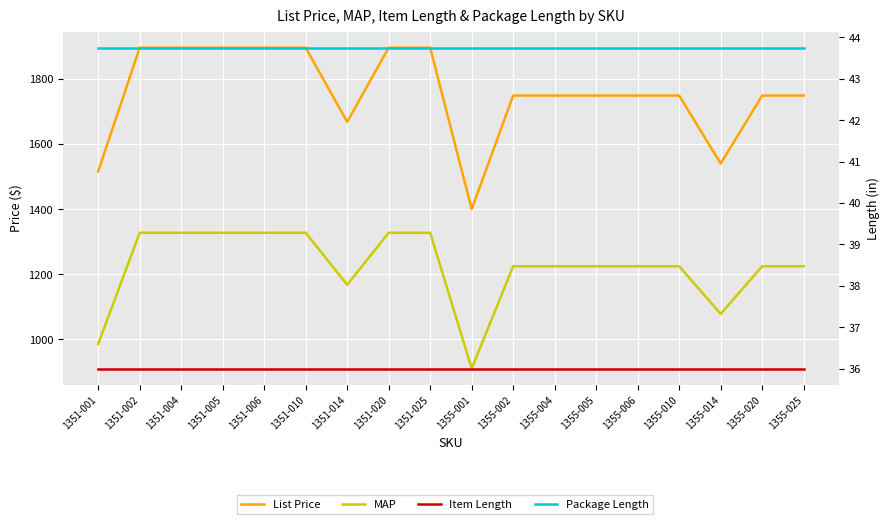

What is the label of the 4th point from the left?

1351-005